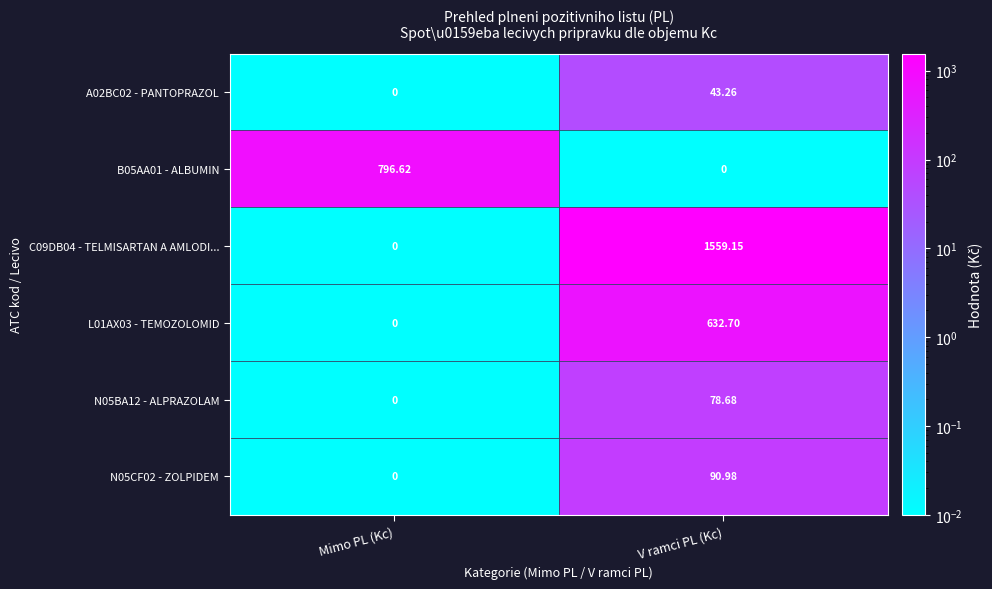

Between Mimo PL (Kc) and V ramci PL (Kc), which series saw the biggest shift?

C09DB04 - TELMISARTAN A AMLODI...